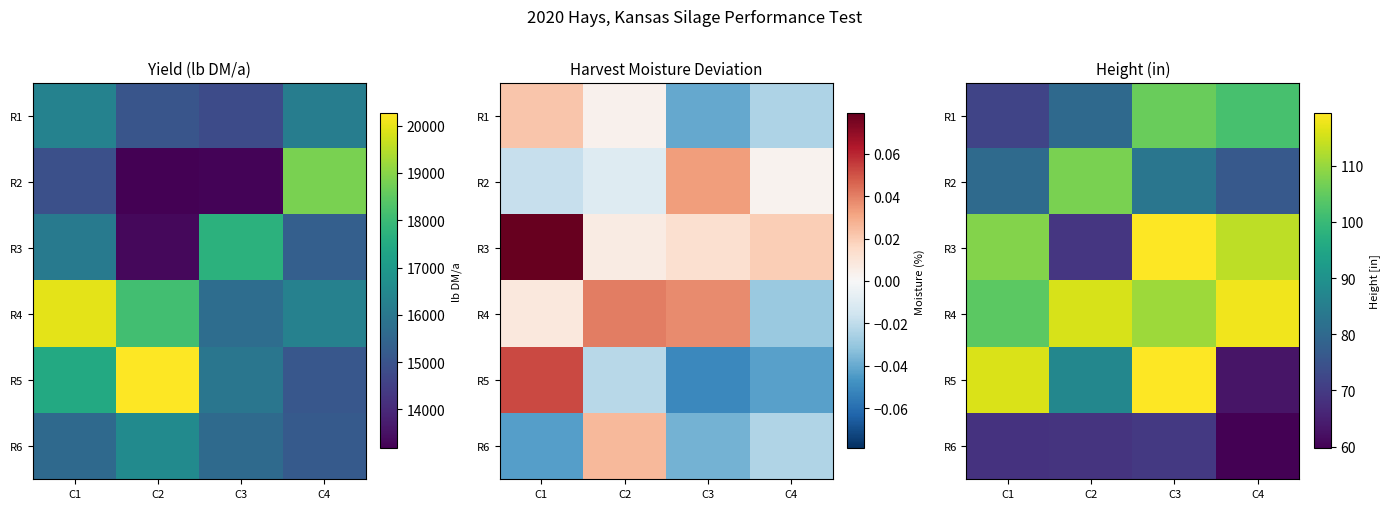

At which label does R6 first exceed 68?

C1